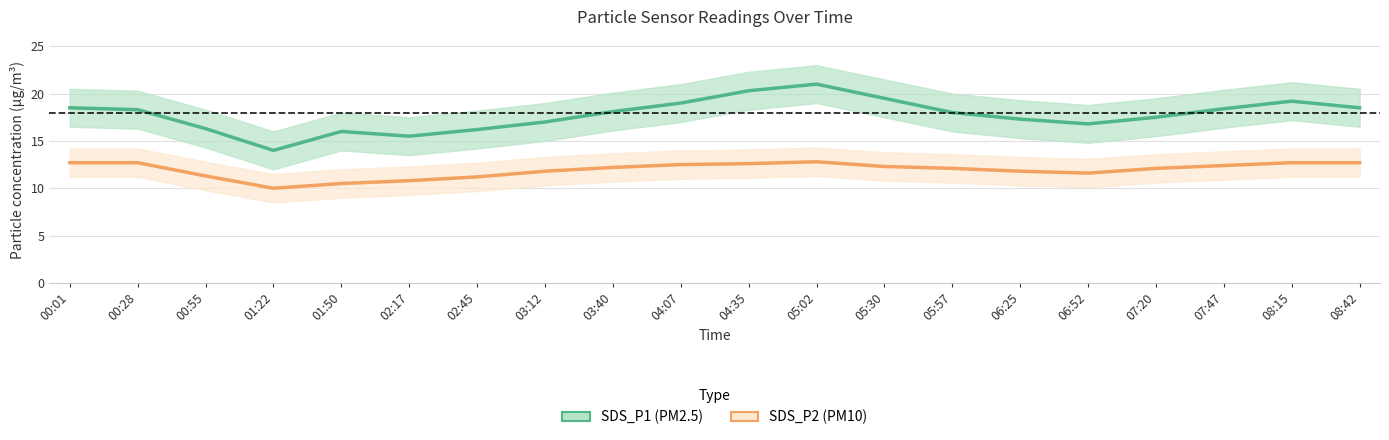

How many interior local valleys does the SDS_P2 Estimate series have?

2